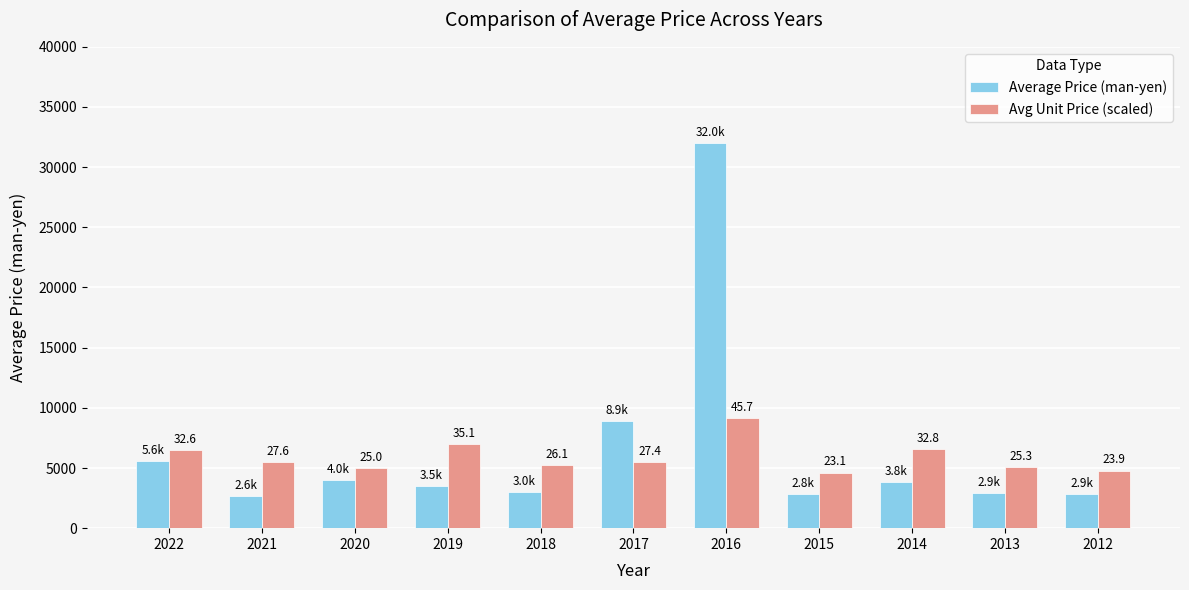

How many bars are there in each group?

2